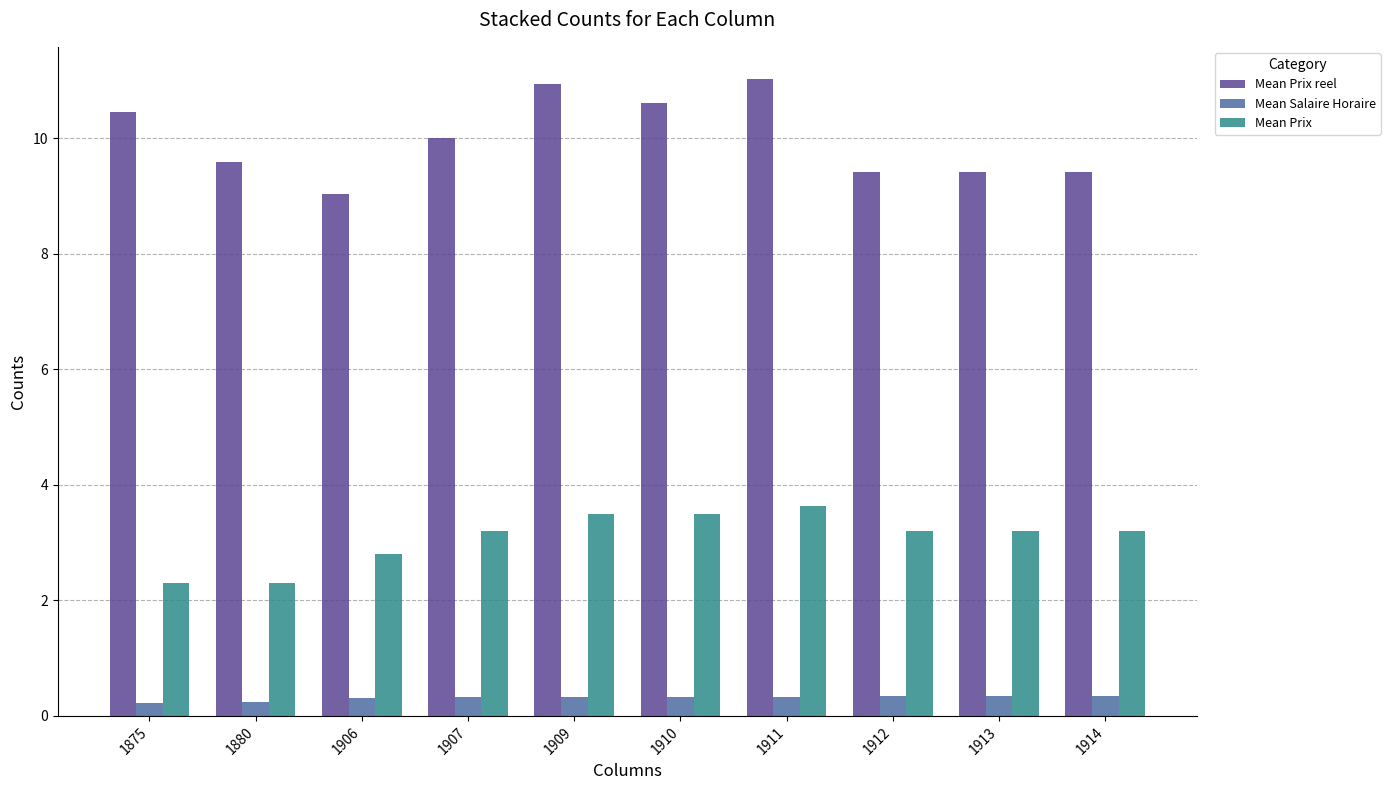

What is the highest value of the Mean Prix reel series?

11.0